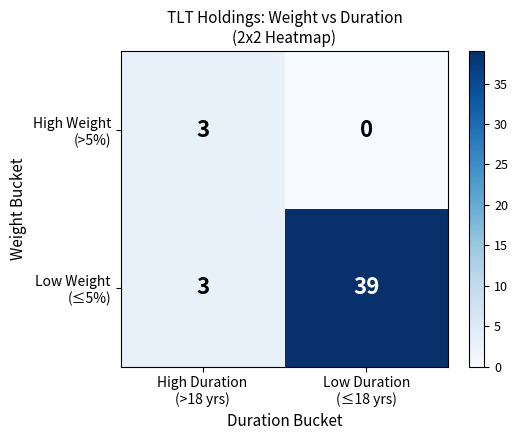

What is the total value across all series at Low Duration
(≤18 yrs)?

39